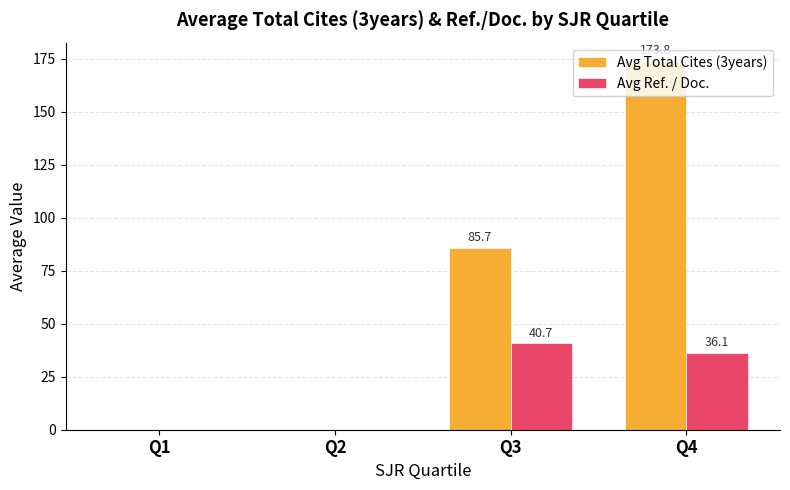

What is the total value across all series at Q4?

209.9